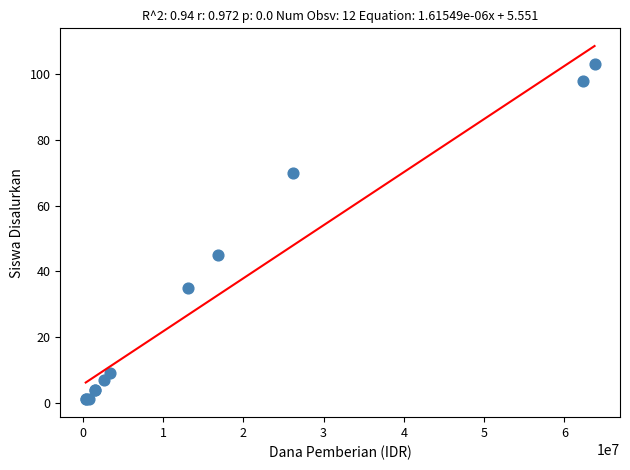

What Y value in the scatter plot is closest to 52?

45